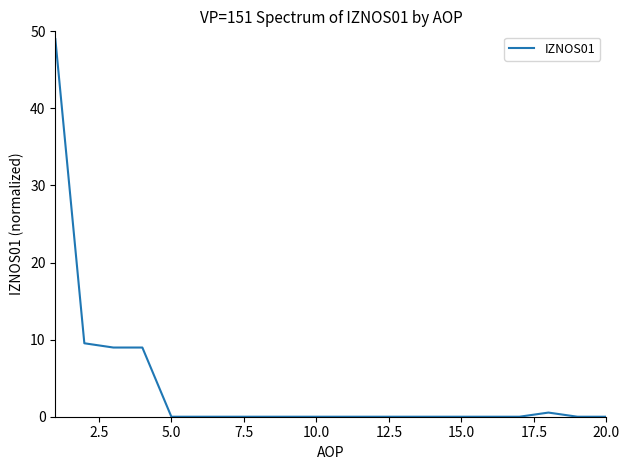

How many lines are shown in the chart?

1